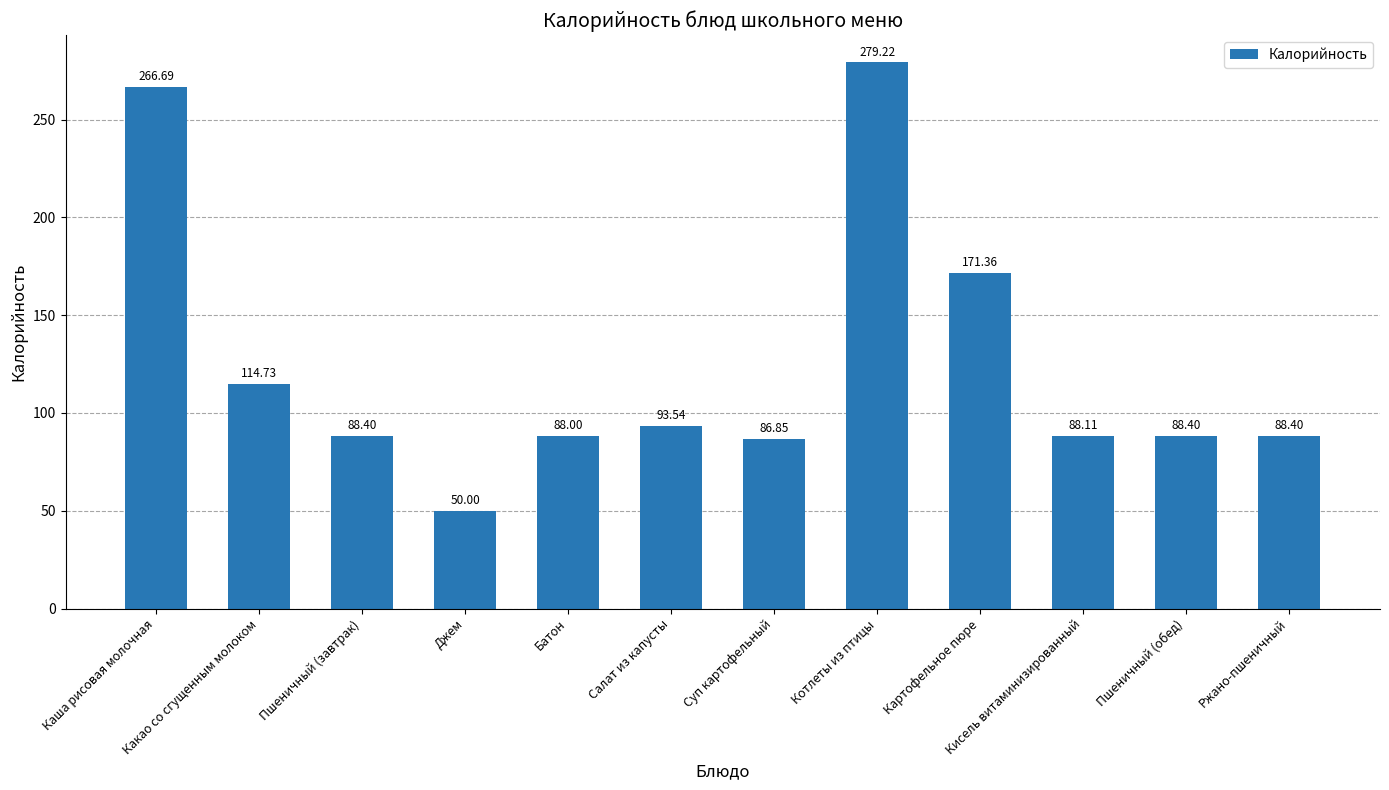

What is the ratio of the value at Джем to the value at Суп картофельный?

0.6